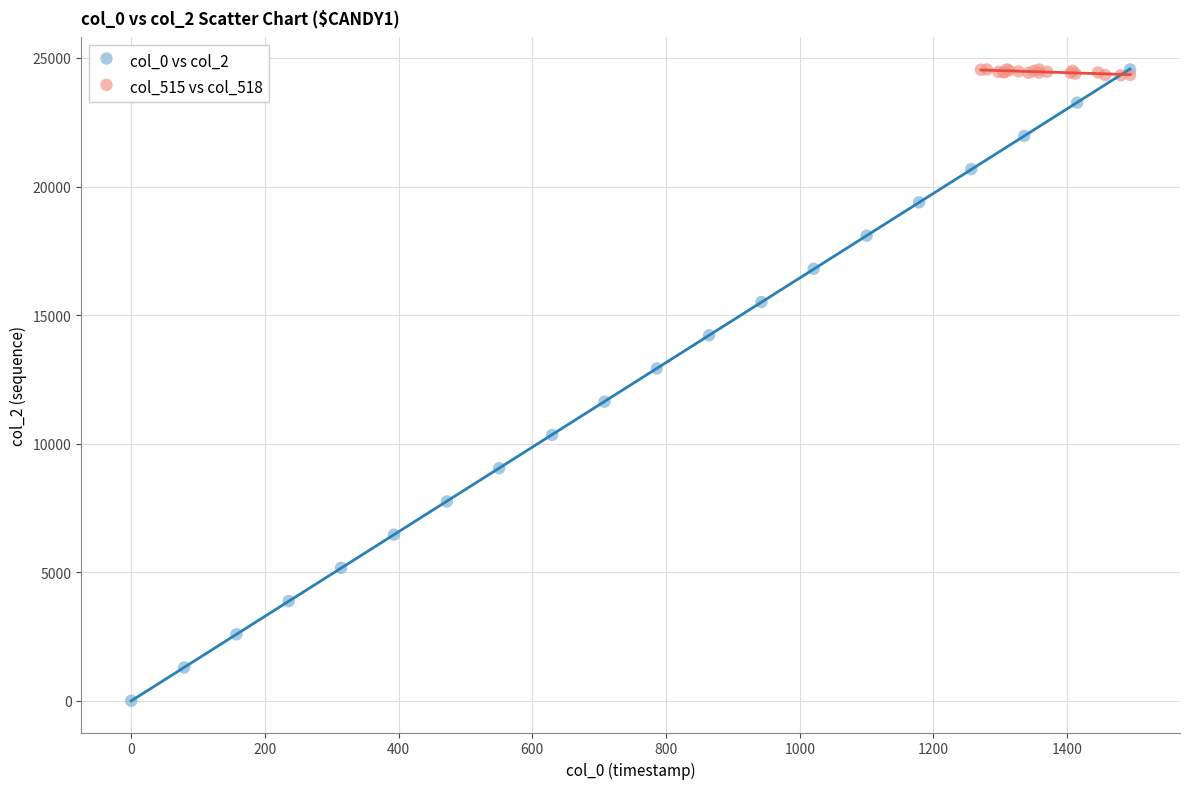

Which series has the widest spread of Y values?

col_0 vs col_2